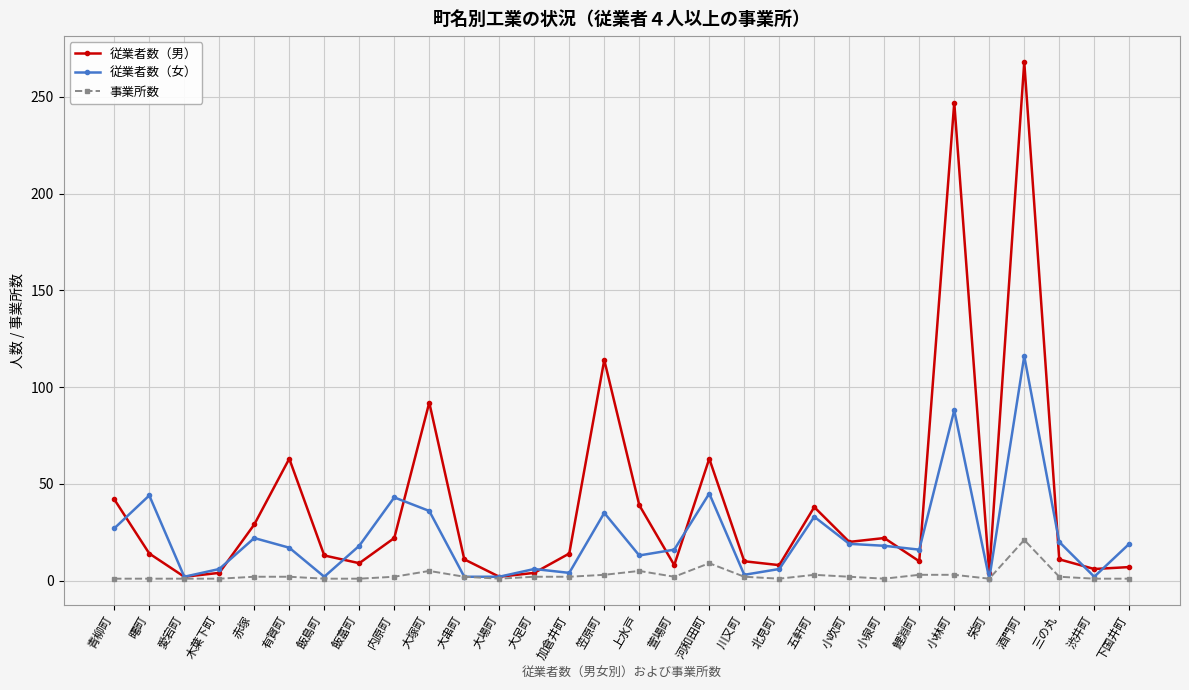

The value of 従業者数（男） at 上水戸 is 53. True or false?

False